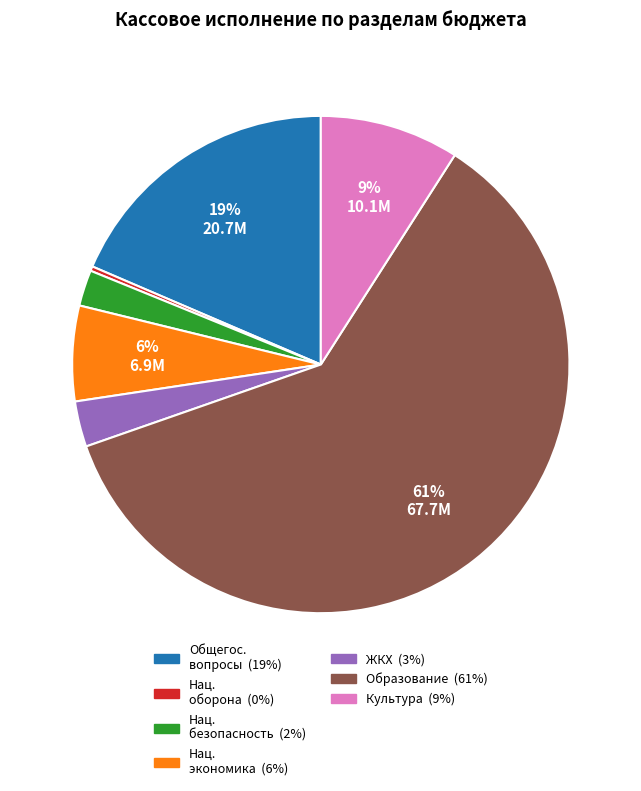

To the nearest percent, what is the average slice percentage?

14%